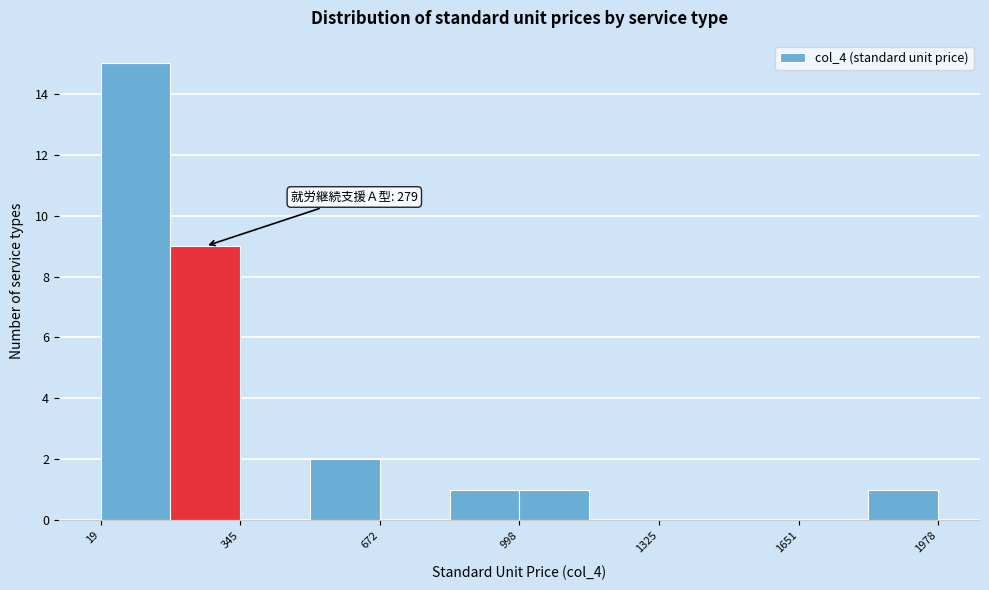

Around what value on the x-axis is the tallest bar? Give the approximate position of its centre, as read against the axis.

100